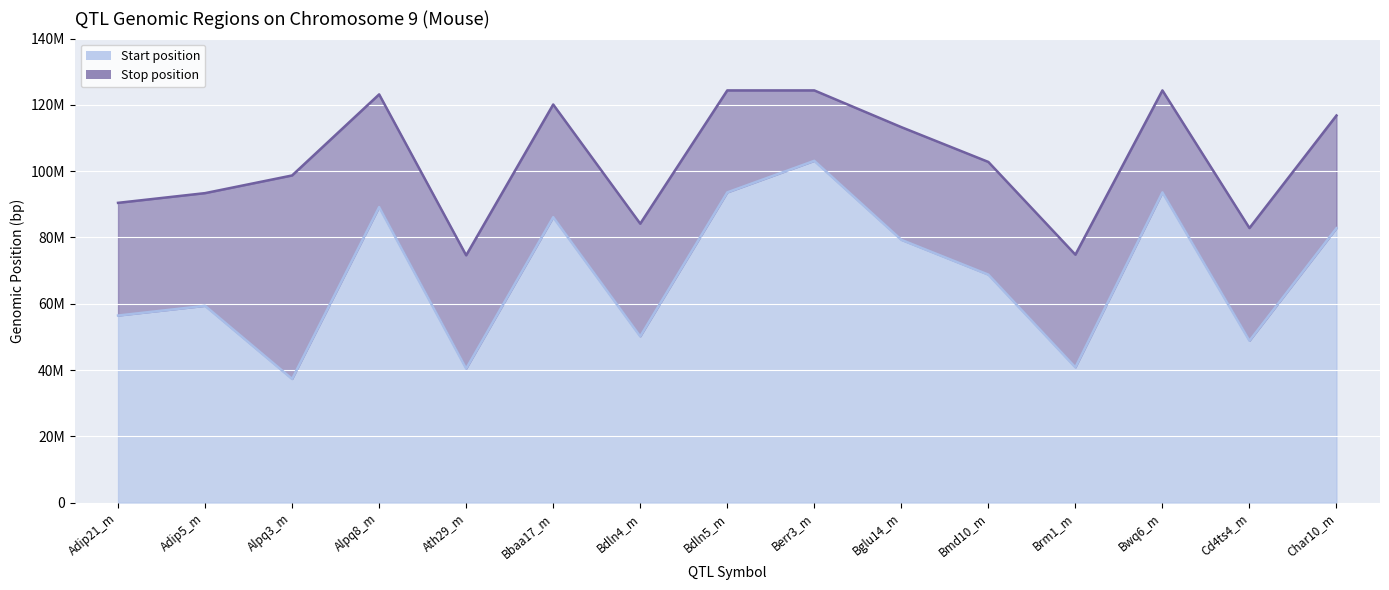

Rank the series at Bwq6_m from highest to lowest value.

Stop, Start